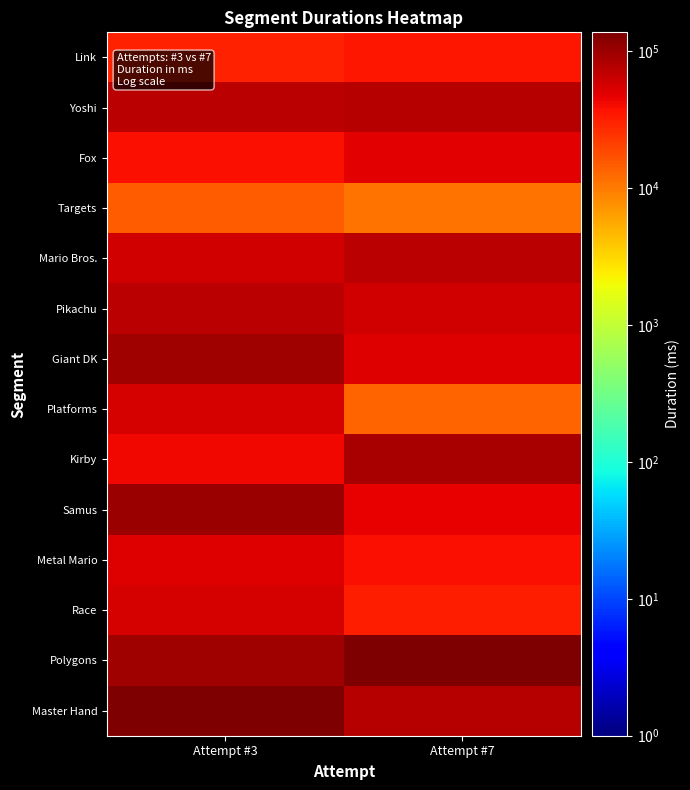

Which has a higher value, Attempt #3 or Attempt #7?

Attempt #7